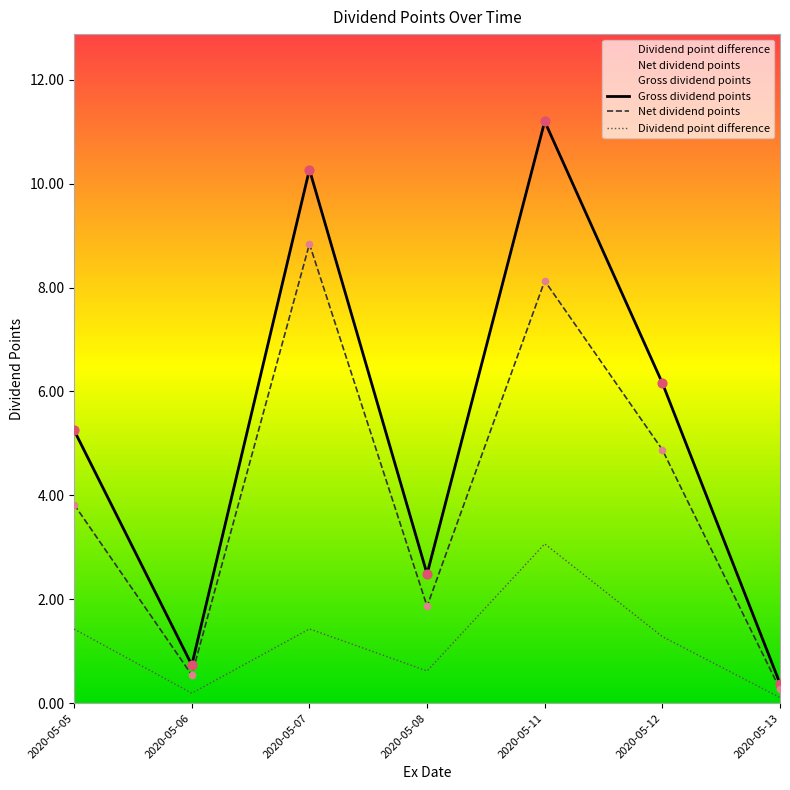

At which category is the sum across all series the highest?

2020-05-11